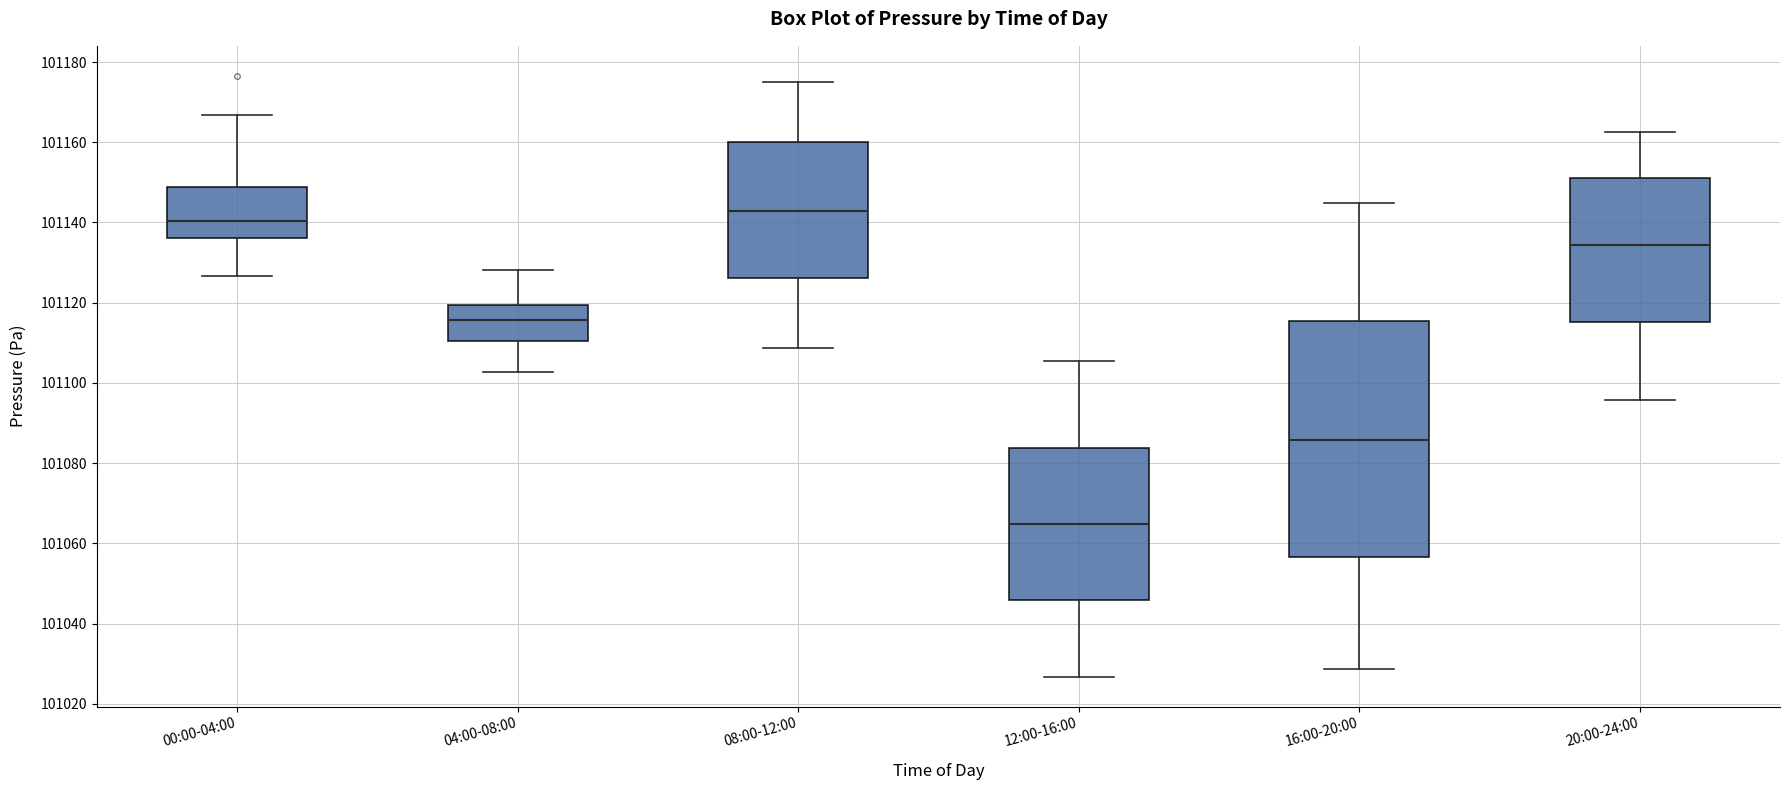

Reading left to right, read every box against the y-axis: the position of its median line, the range the box covers, and the ends of its whiskers. The values are not printed on the chart, so give them approximately, as read against the axis.

00:00-04:00: median 101140, box 101136 to 101148, whiskers 101126 to 101166
04:00-08:00: median 101116, box 101110 to 101120, whiskers 101102 to 101128
08:00-12:00: median 101142, box 101126 to 101160, whiskers 101108 to 101174
12:00-16:00: median 101064, box 101046 to 101084, whiskers 101026 to 101106
16:00-20:00: median 101086, box 101056 to 101116, whiskers 101028 to 101144
20:00-24:00: median 101134, box 101116 to 101152, whiskers 101096 to 101162